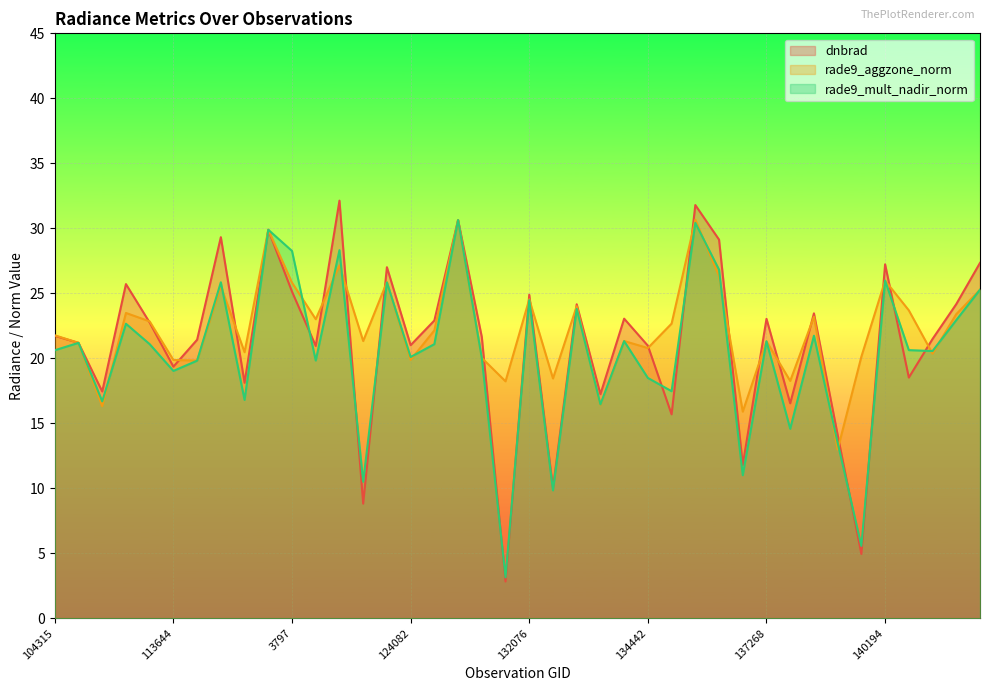

What is the difference between the maximum and minimum values in the rade9_aggzone_norm series?

17.7